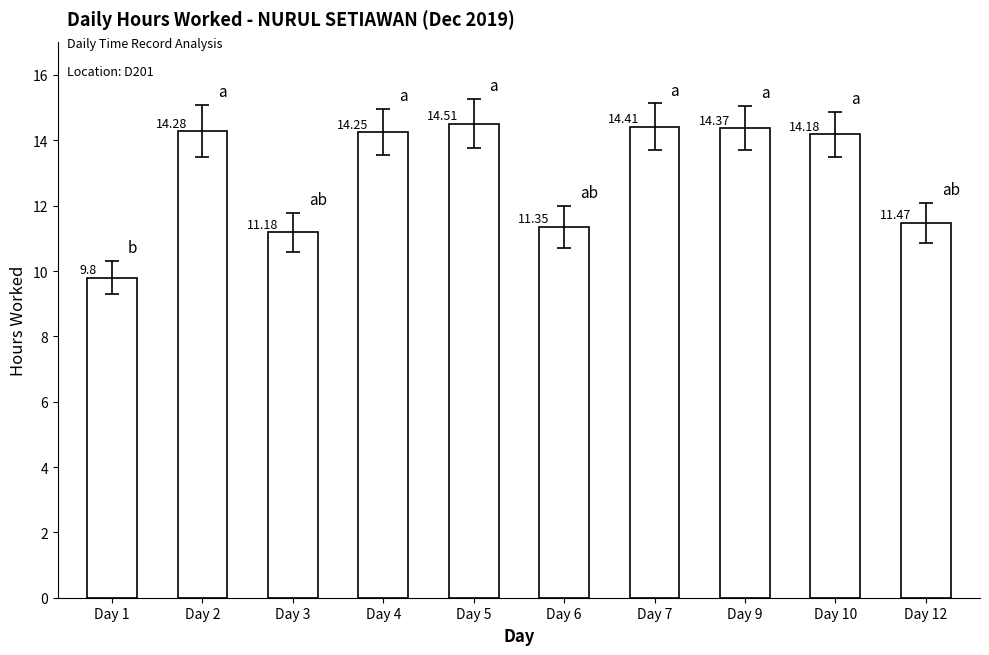

At which label is the value closest to 12?

Day 12